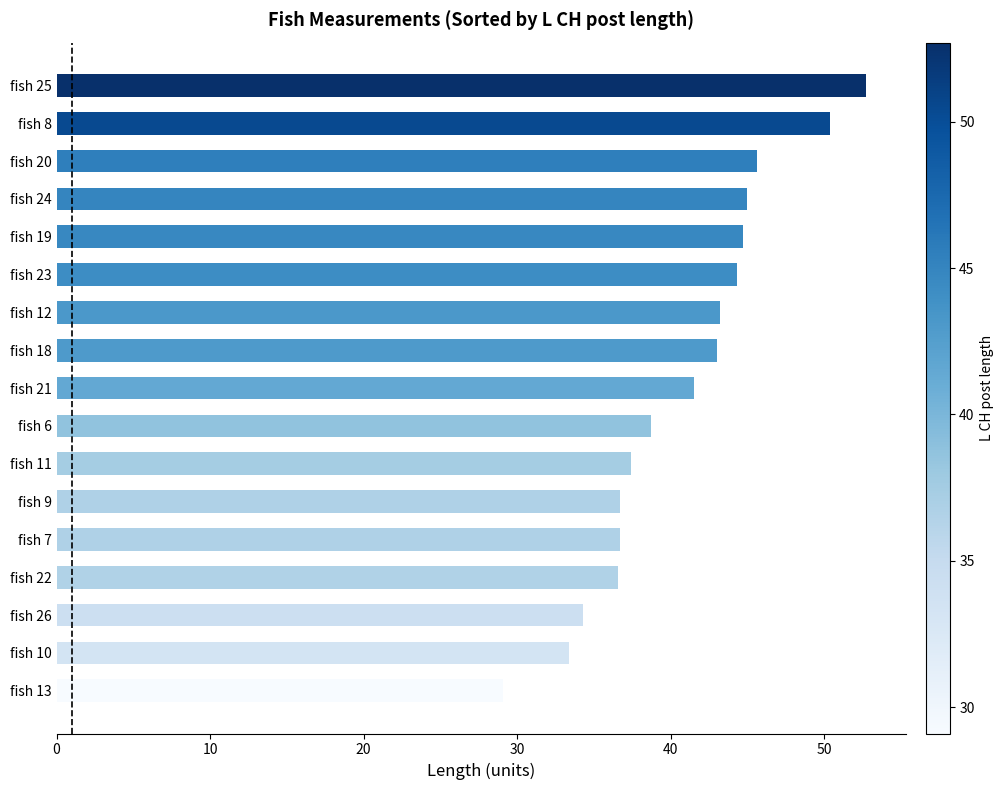

What is the maximum value shown in the chart?

52.7